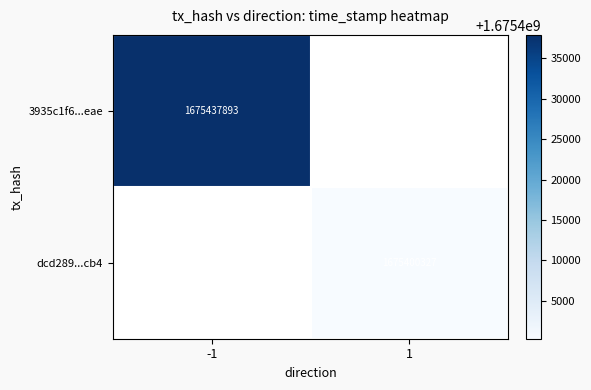

What is the smallest value displayed?

1675400327.0